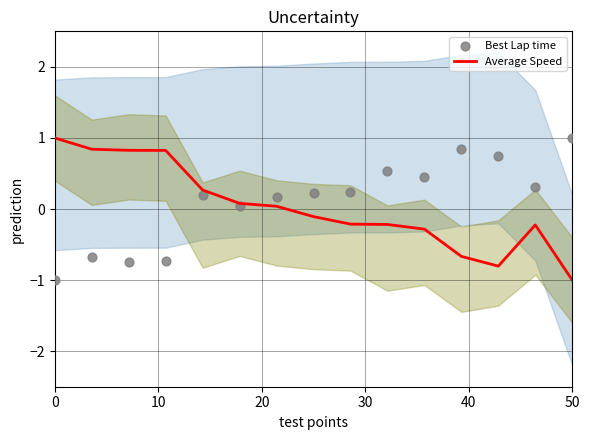

Which category has the lowest value in the Average Speed series?

50